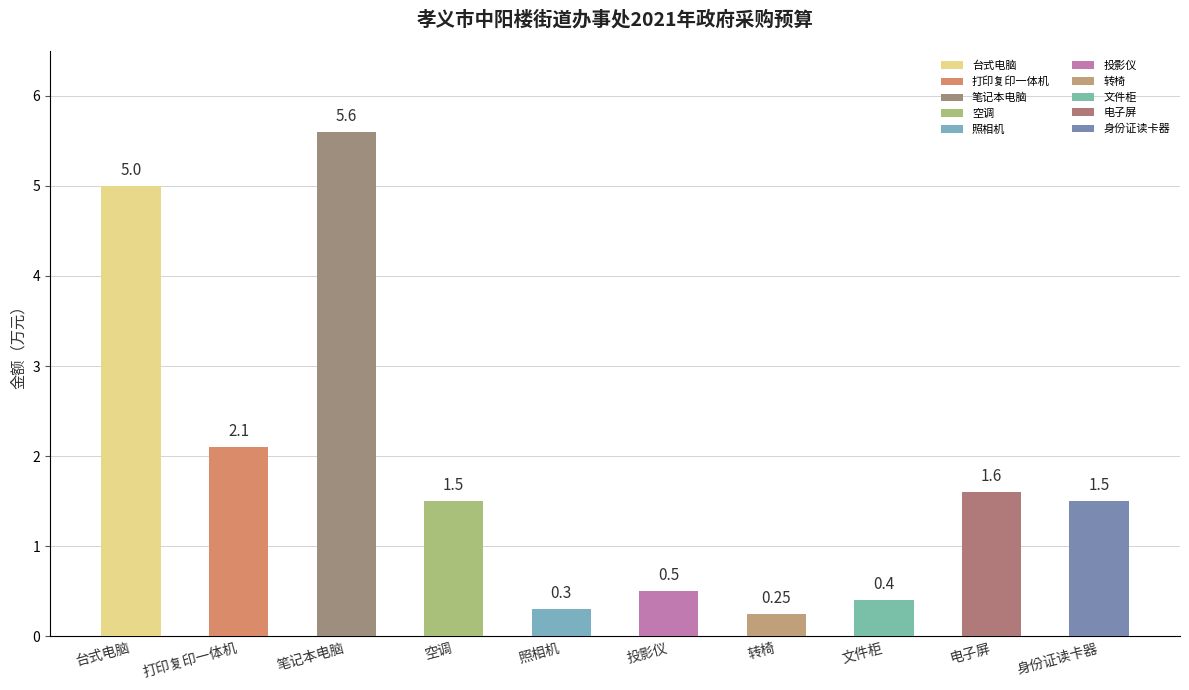

True or false: the data shows 0.1 at 转椅.

False